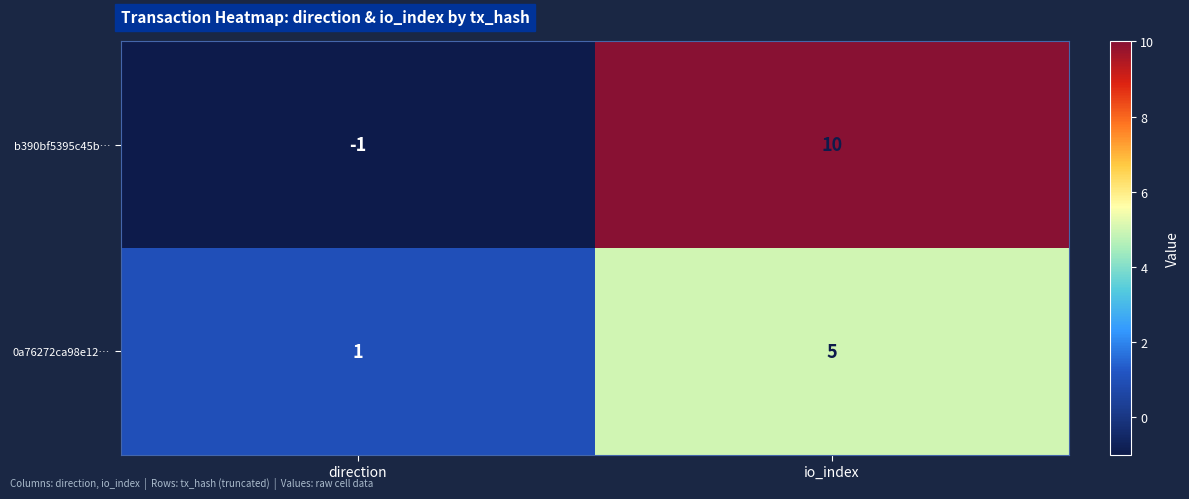

Is the value of 0a76272ca98e12… at direction greater than the value of b390bf5395c45b… at direction?

Yes